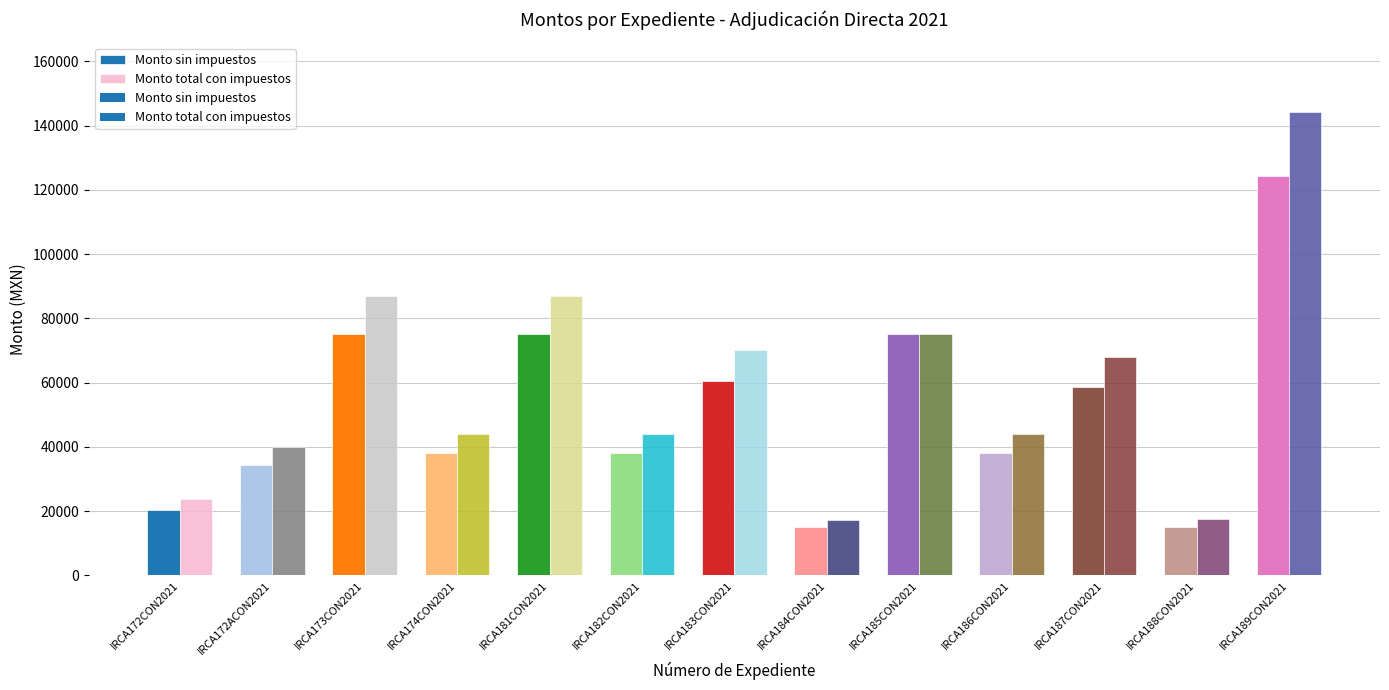

The Monto total con impuestos series shows 65683 at IRCA172ACON2021. True or false?

False